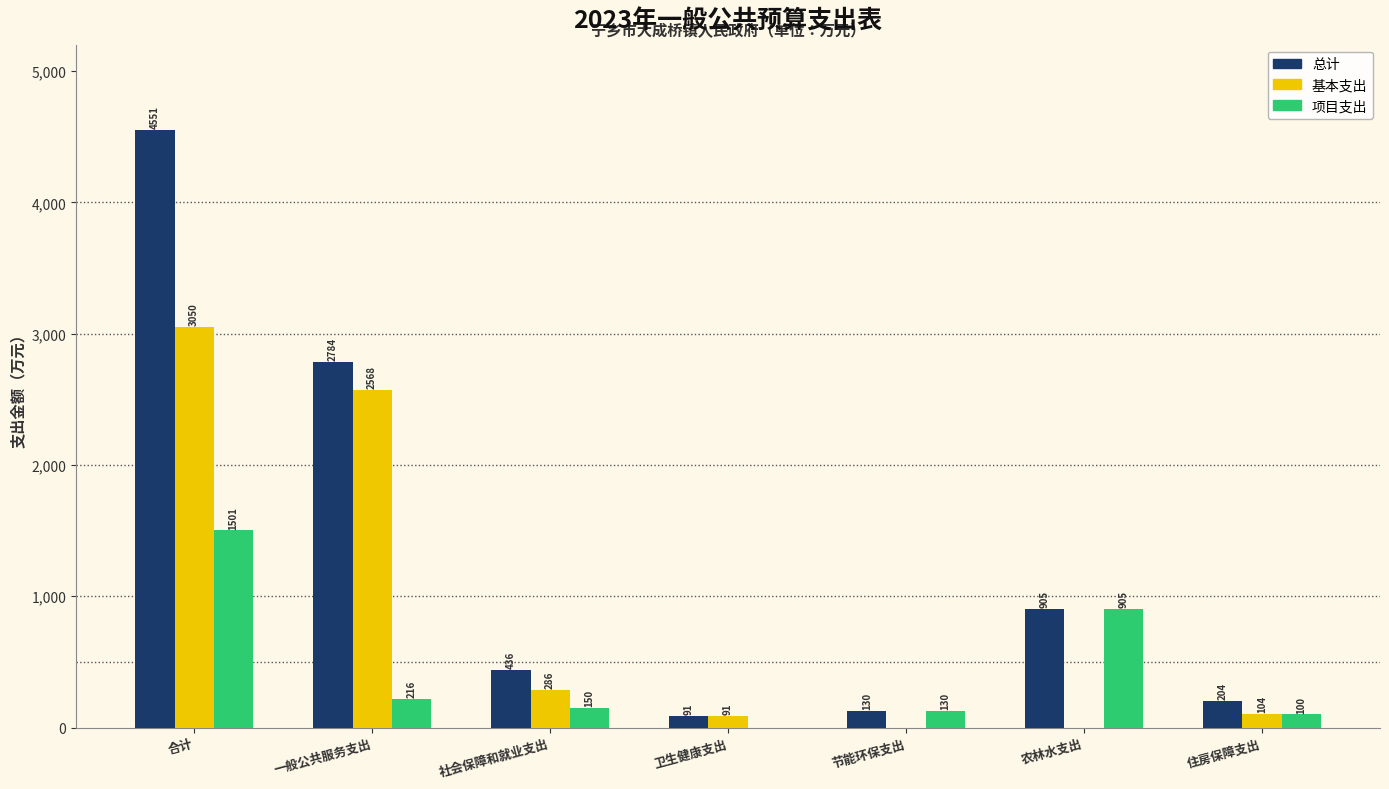

What is the sum of all 项目支出 values?

3002.0